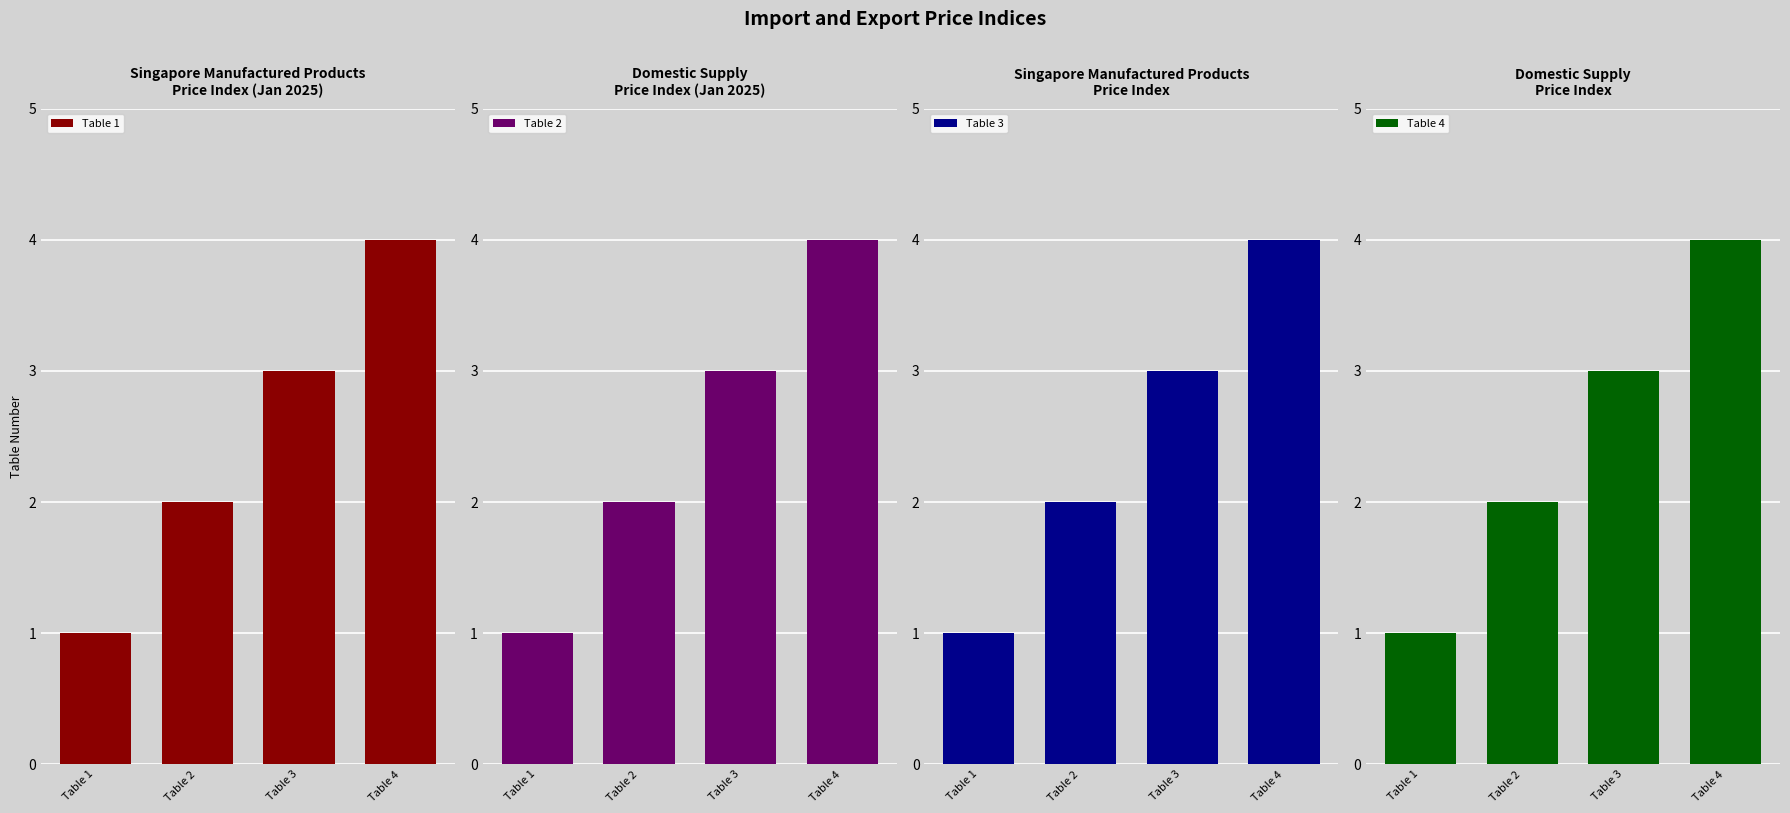

List the series in order of their peak value, highest first.

Table 1, Table 2, Table 3, Table 4